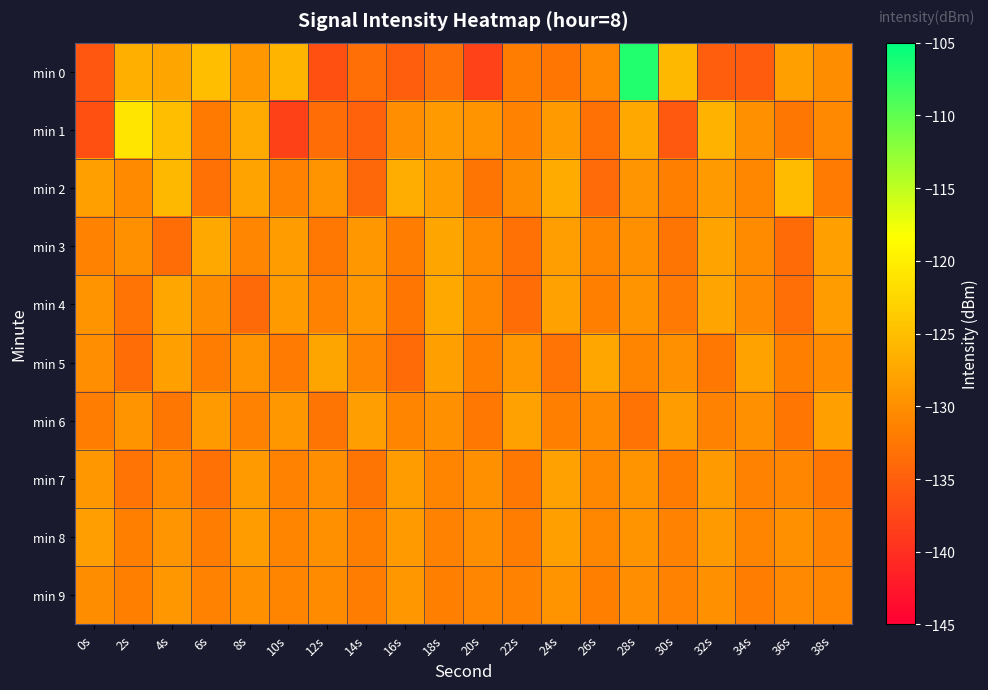

Which category has the lowest value across all series?

10s